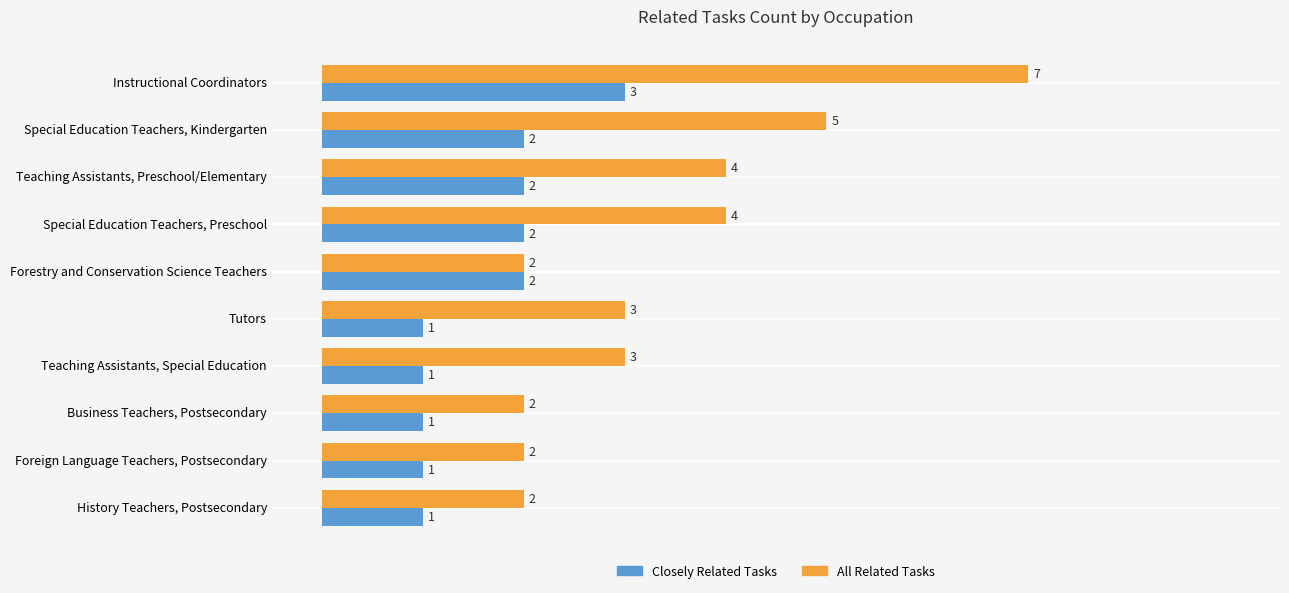

What is the total value across all series at Teaching Assistants, Preschool/Elementary?

6